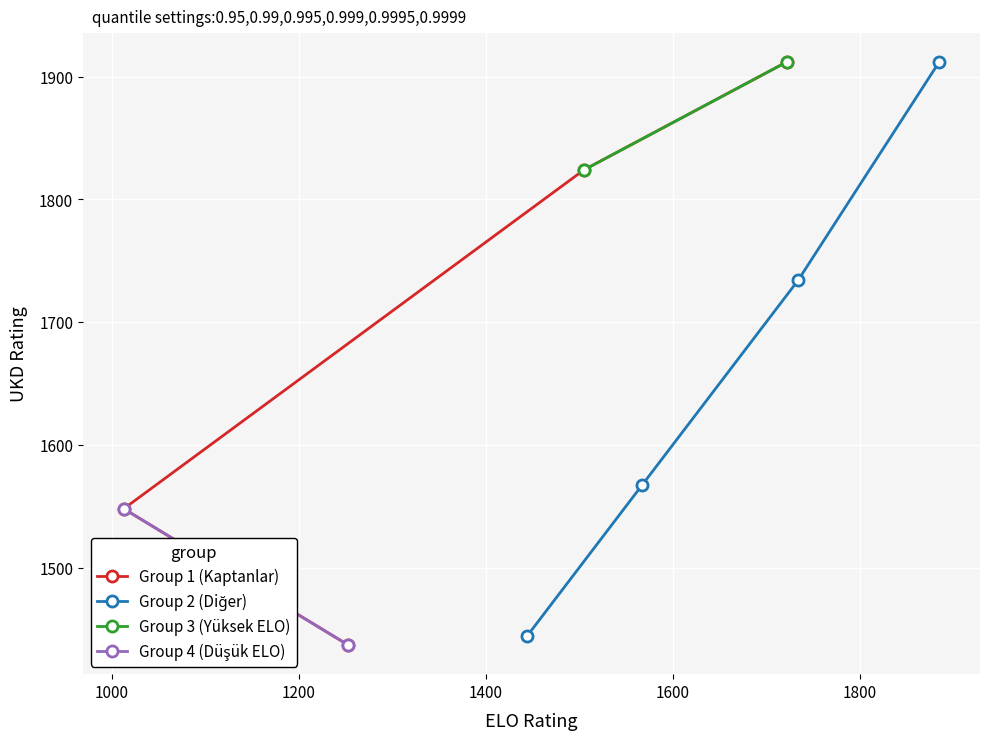

What is the value of the Group 1 (Kaptanlar) point at the 2nd from the left?

1437